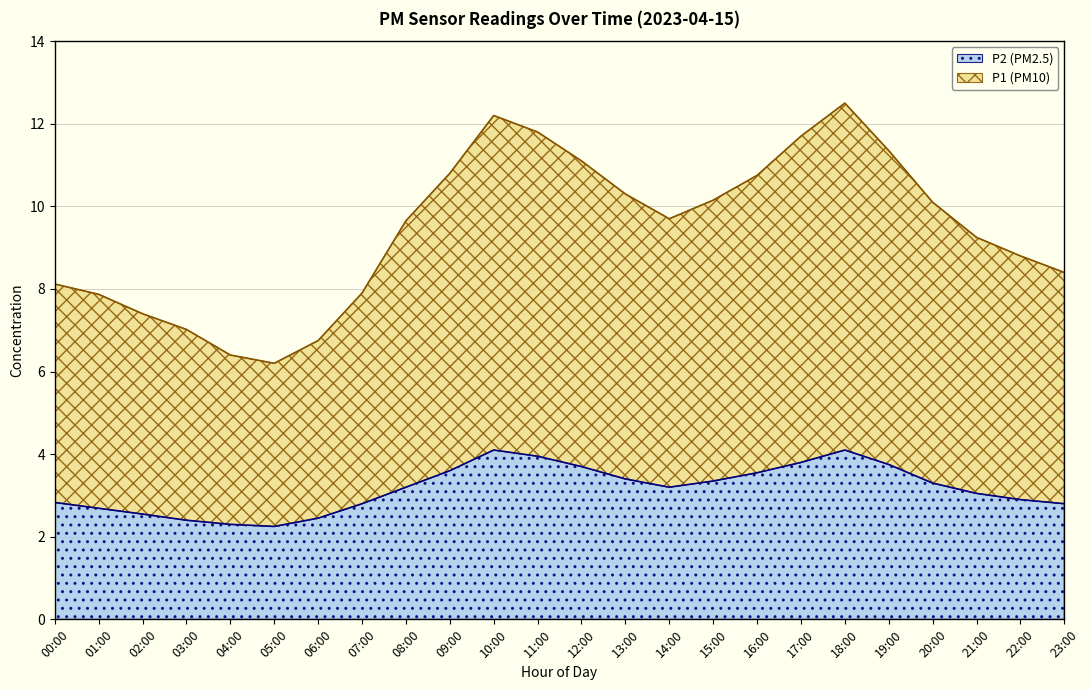

Which series changed the most between 03:00 and 08:00?

P1